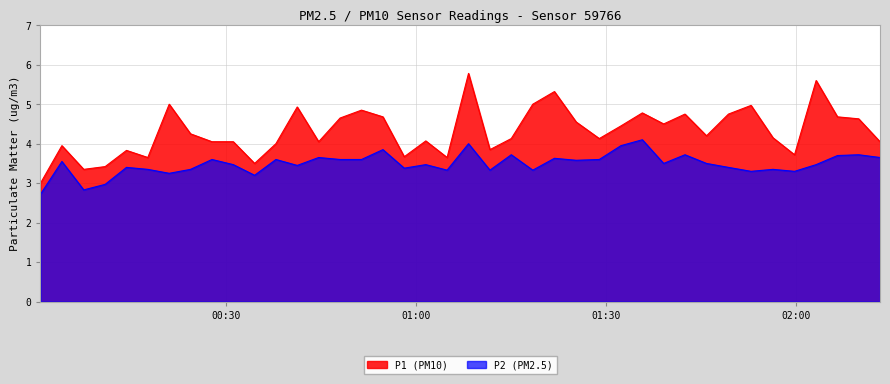

Which series has the widest spread of values?

P1 (PM10)